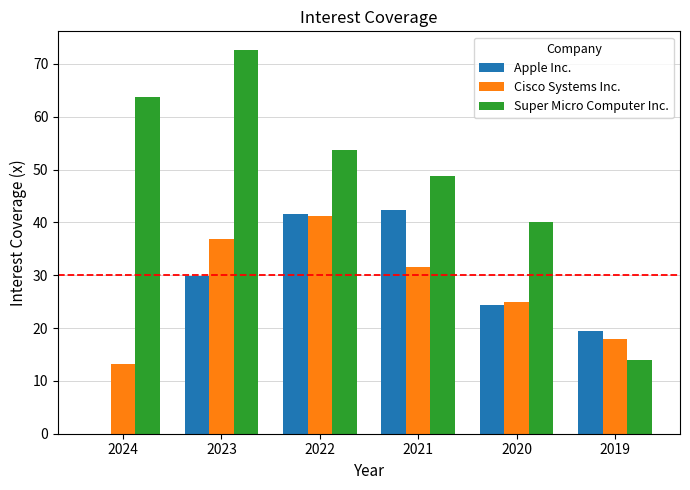

Is it true that Apple Inc. equals 24.4 at 2020?

True